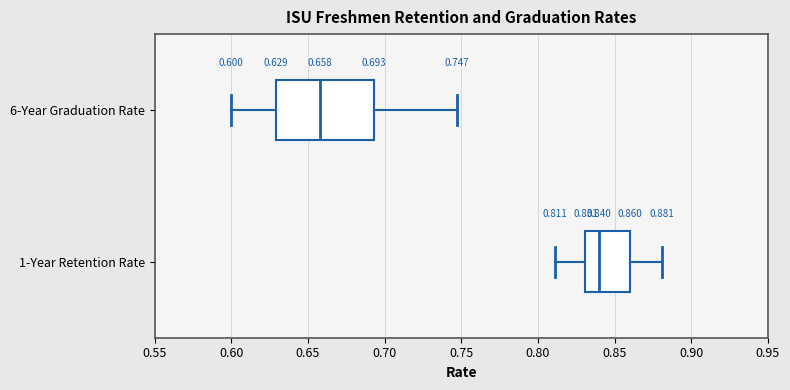

Which box is the widest, from its left edge to its right edge?

6-Year Graduation Rate